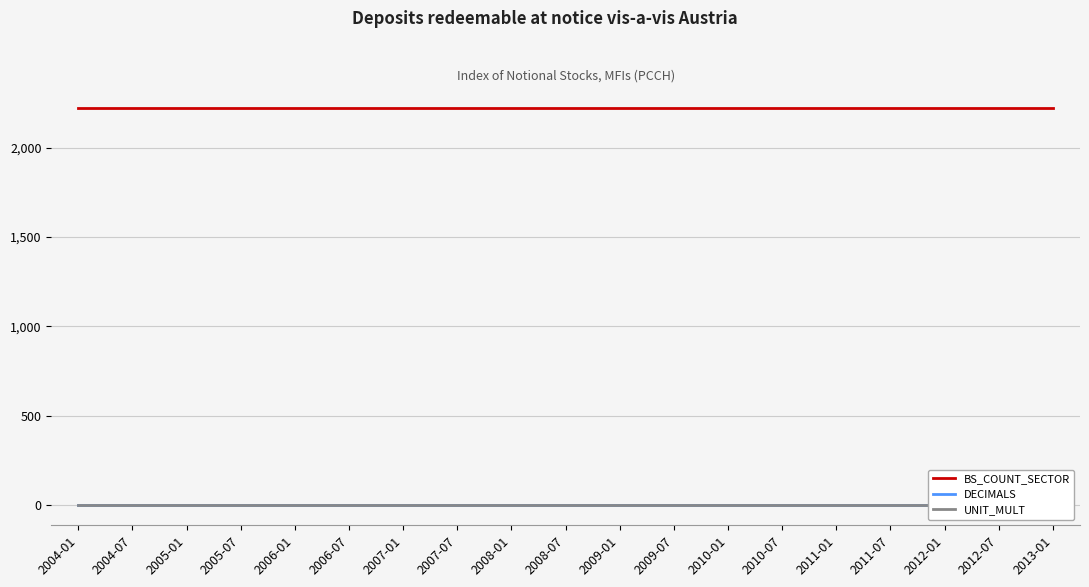

Where is BS_COUNT_SECTOR nearest to the value 2220?

2004-01